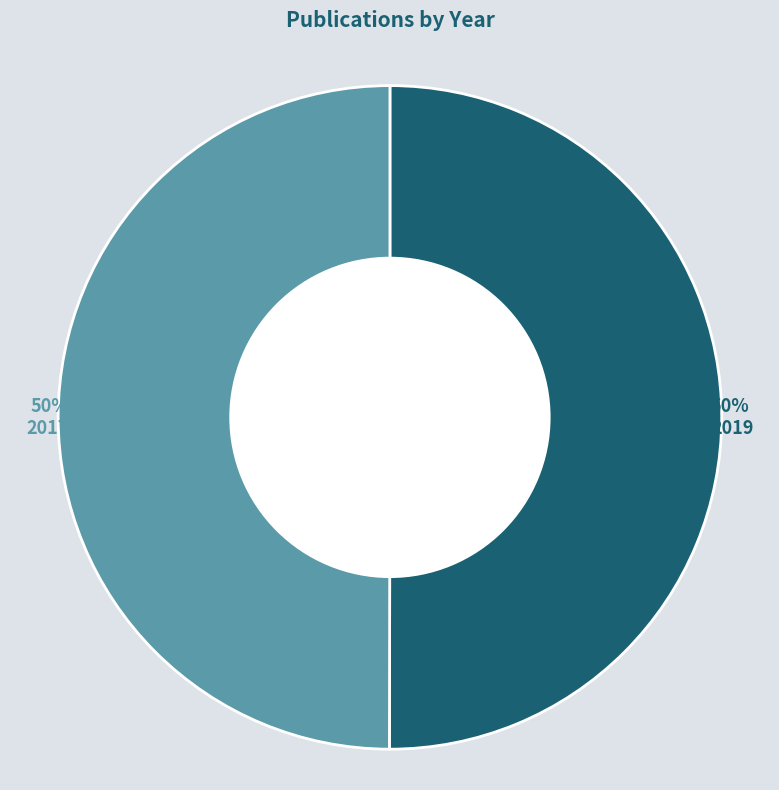

How many slices are in this pie chart?

2